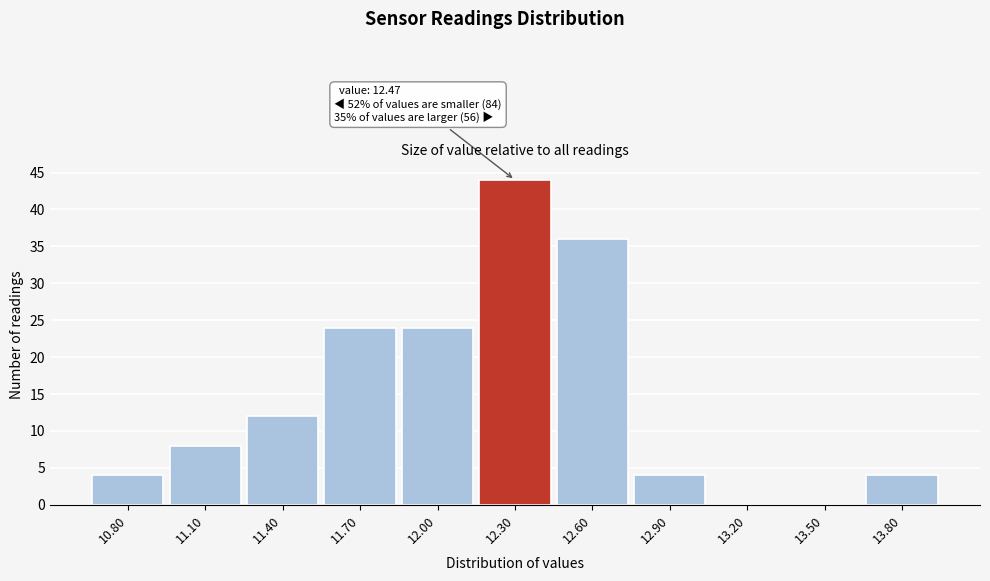

Reading left to right, list all the values displayed in this chart.

10.80=4	11.10=8	11.40=12	11.70=24	12.00=24	12.30=44	12.60=36	12.90=4	13.20=0	13.50=0	13.80=4